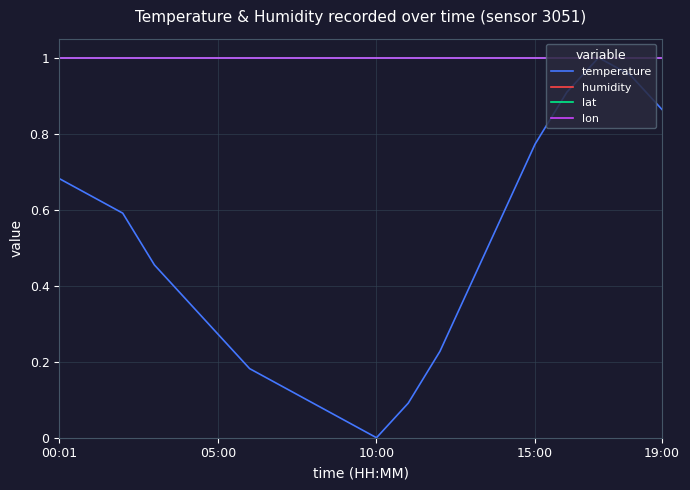

True or false: humidity and temperature intersect in this chart.

False